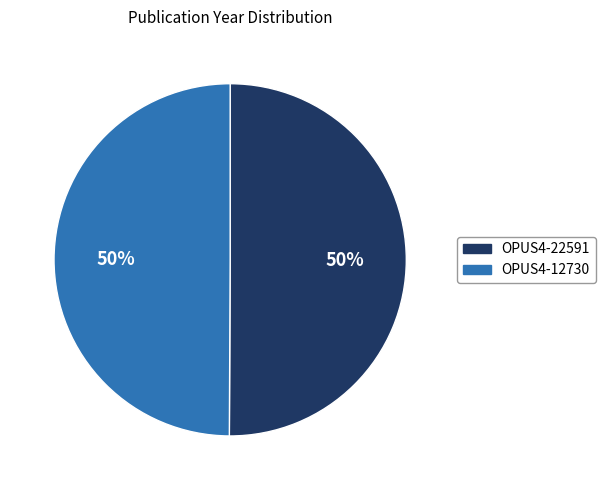

What percentage is the OPUS4-12730 slice, to the nearest percent?

50%